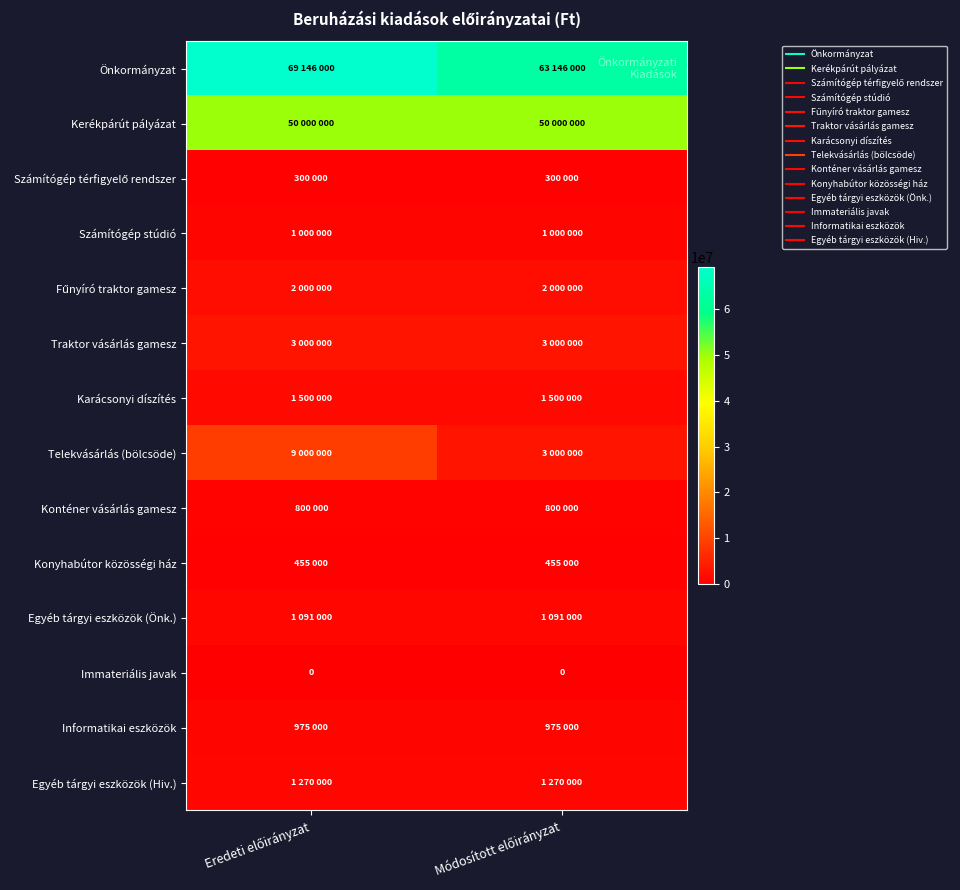

Which has a higher value, Módosított előirányzat or Eredeti előirányzat?

Eredeti előirányzat